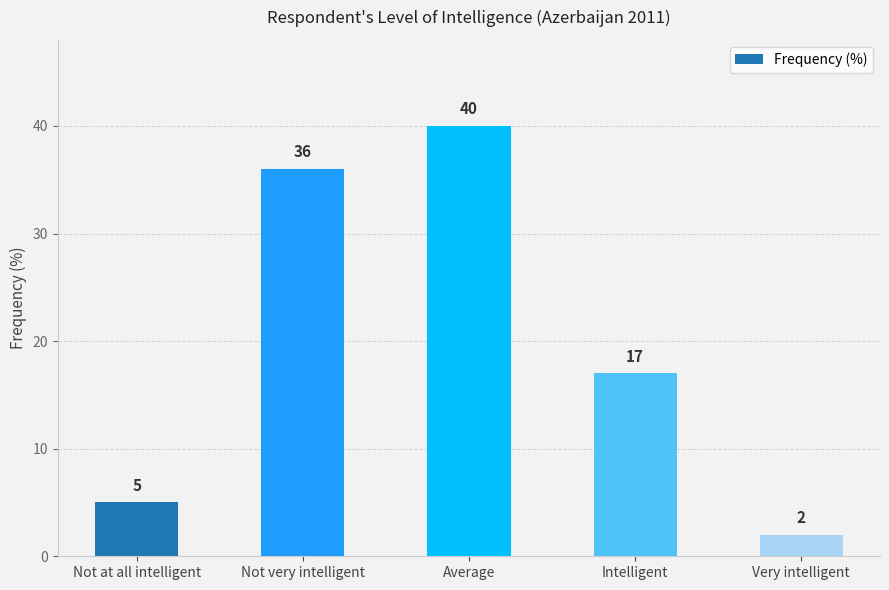

List the labels in order of value, largest first.

Average, Not very intelligent, Intelligent, Not at all intelligent, Very intelligent